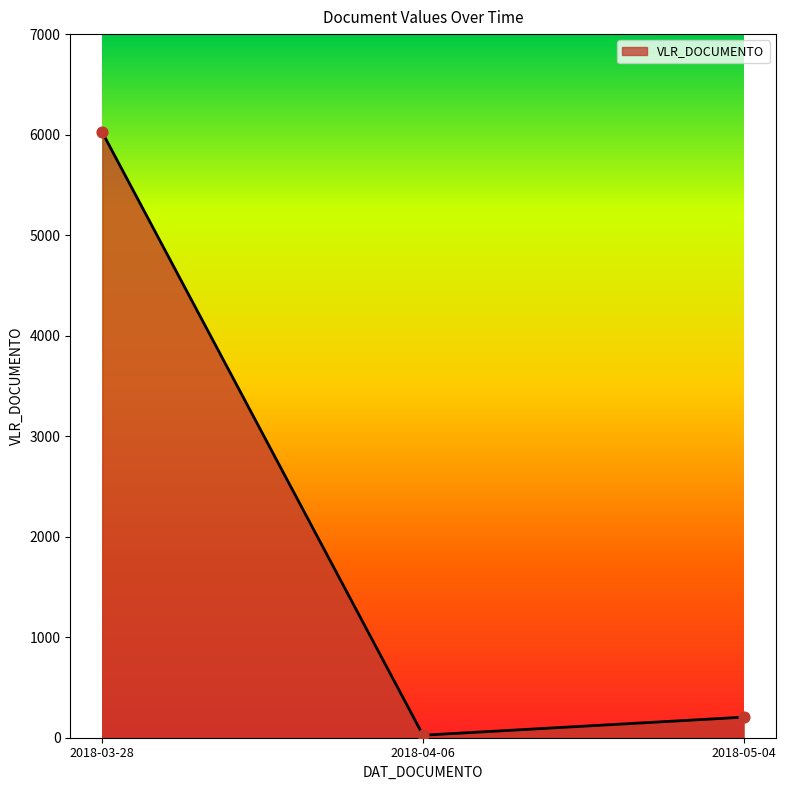

Which has a higher value, 2018-03-28 or 2018-04-06?

2018-03-28